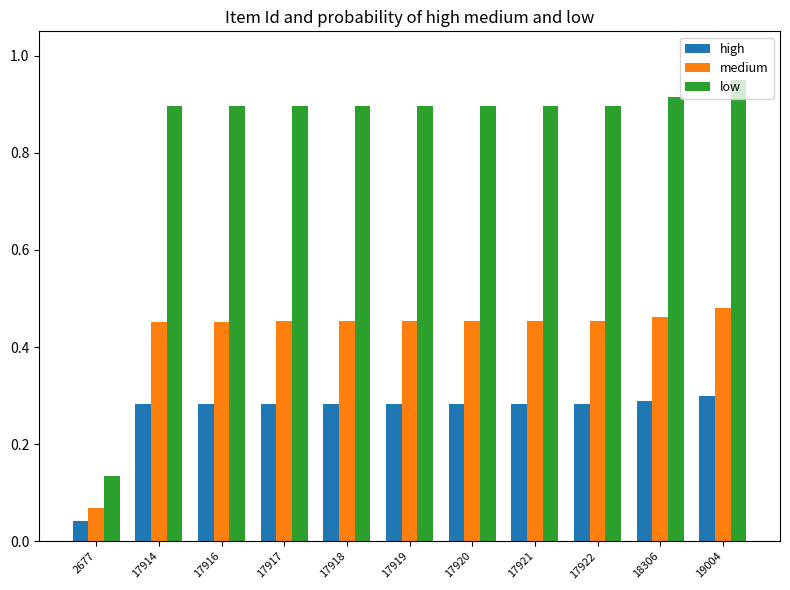

What is the sum of all high values?

2.9